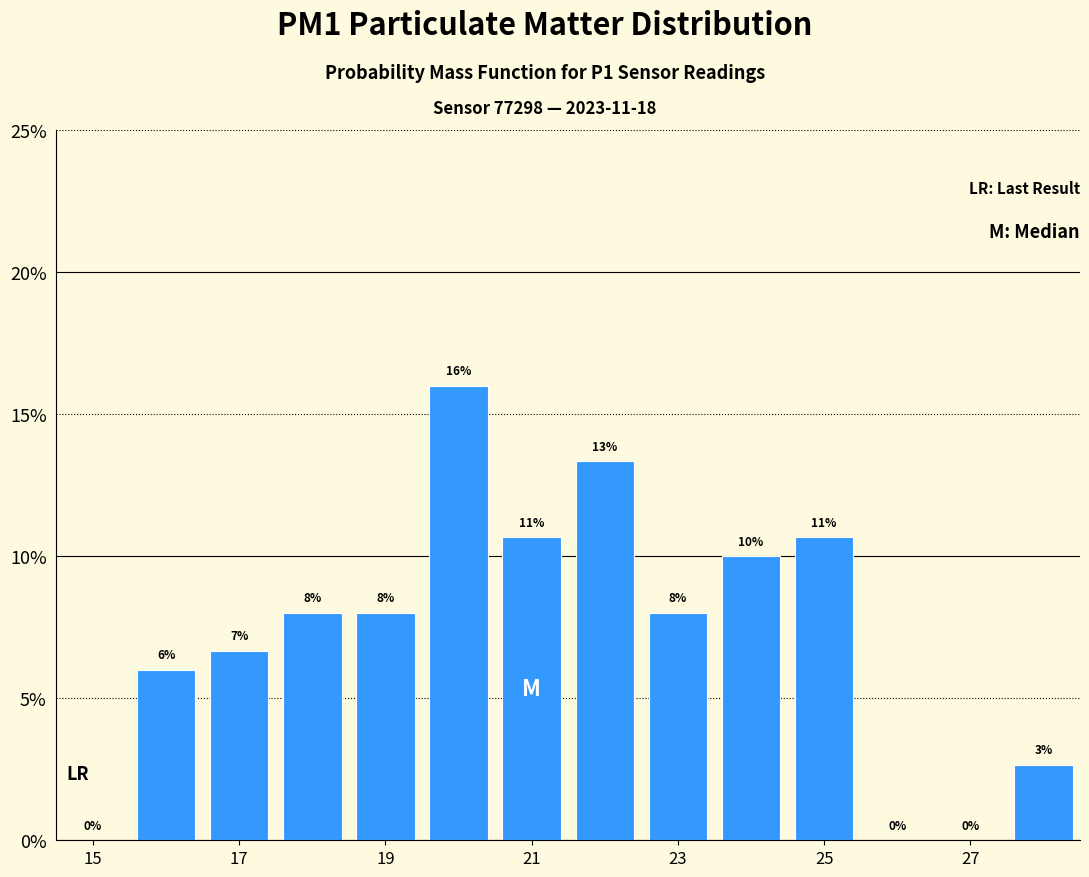

Which range on the x-axis has the tallest bar?

19.5 to 20.5